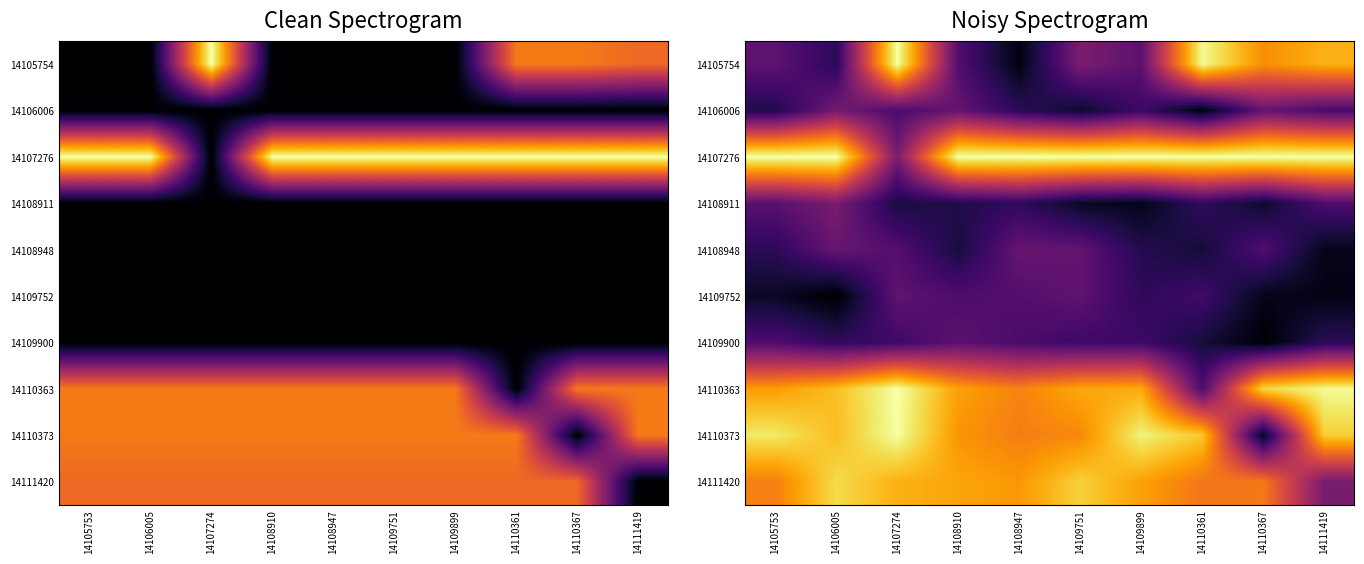

What is the difference between the highest and lowest values at 14105753?

0.9